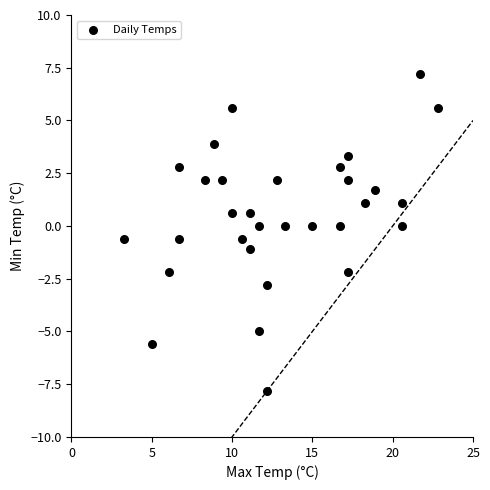

What is the range of X values (max minus min)?

19.5